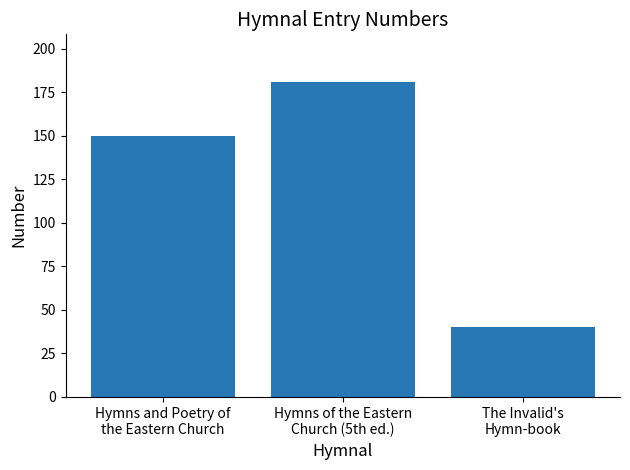

How many data points are less than 150?

1